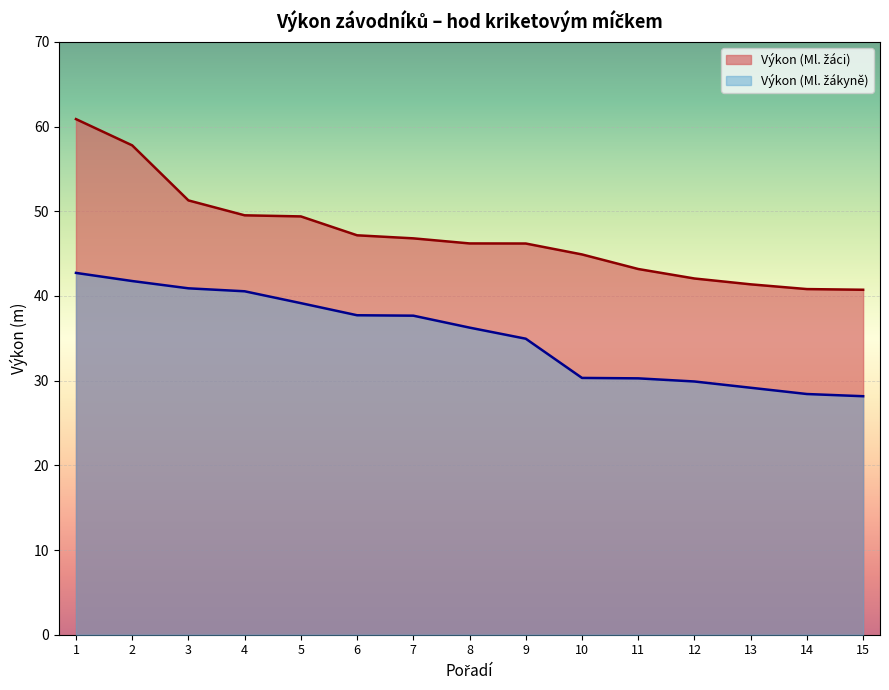

True or false: Výkon (Ml. žákyně) has more than 2 points higher than both neighbors.

False